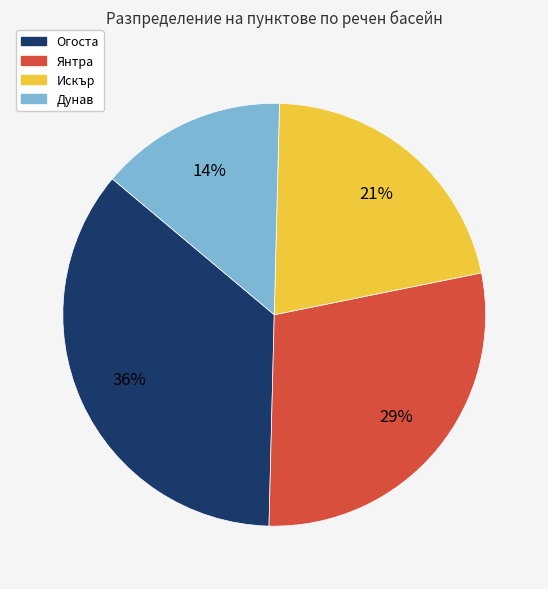

Combined, do Дунав and Янтра account for over 50%?

No